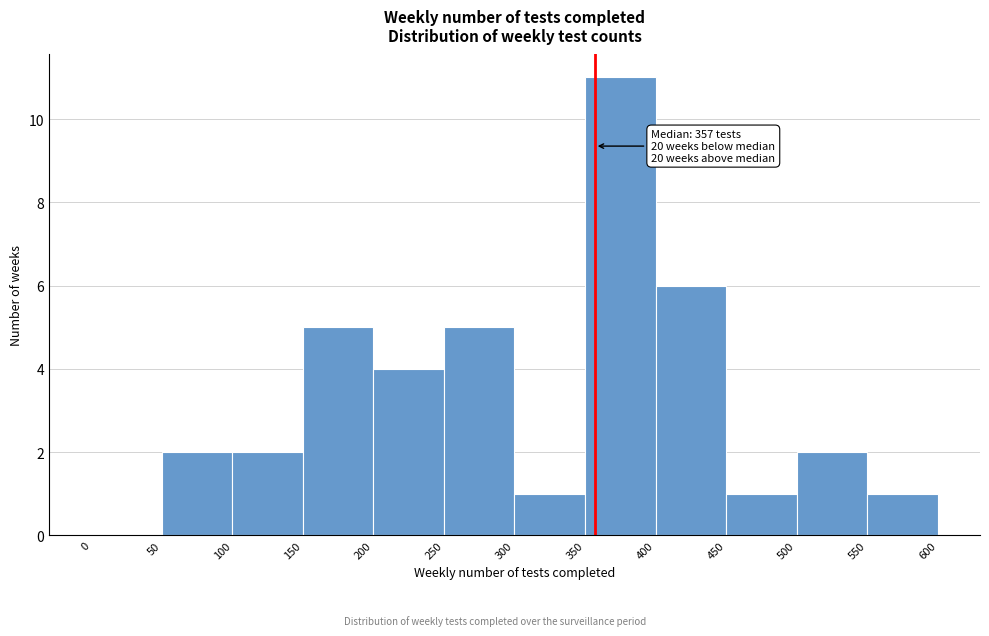

Which range on the x-axis has the tallest bar?

350 to 400